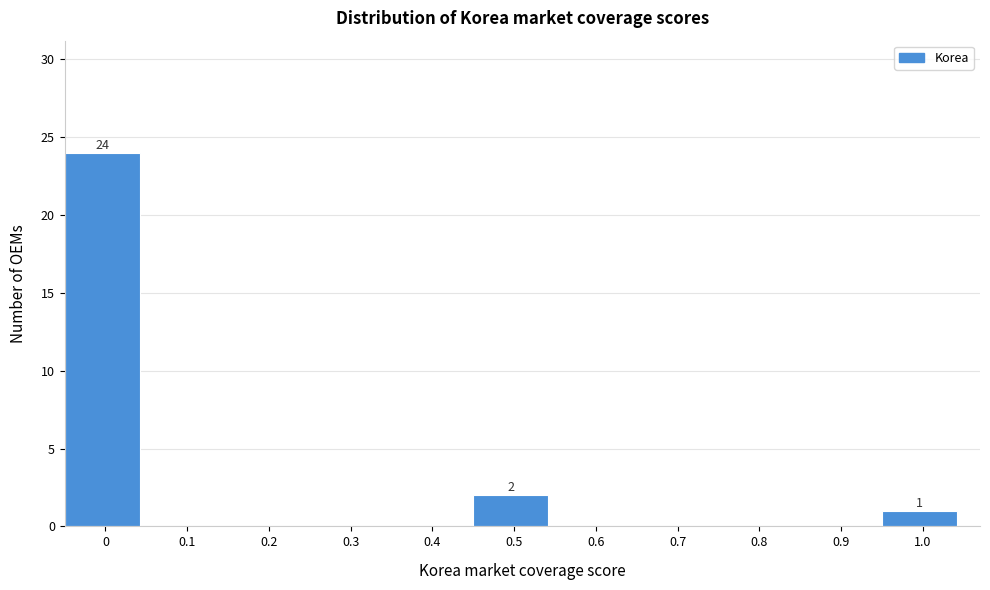

Reading right to left, what are all the values shown in this chart?

1.0=1	0.9=0	0.8=0	0.7=0	0.6=0	0.5=2	0.4=0	0.3=0	0.2=0	0.1=0	0=24